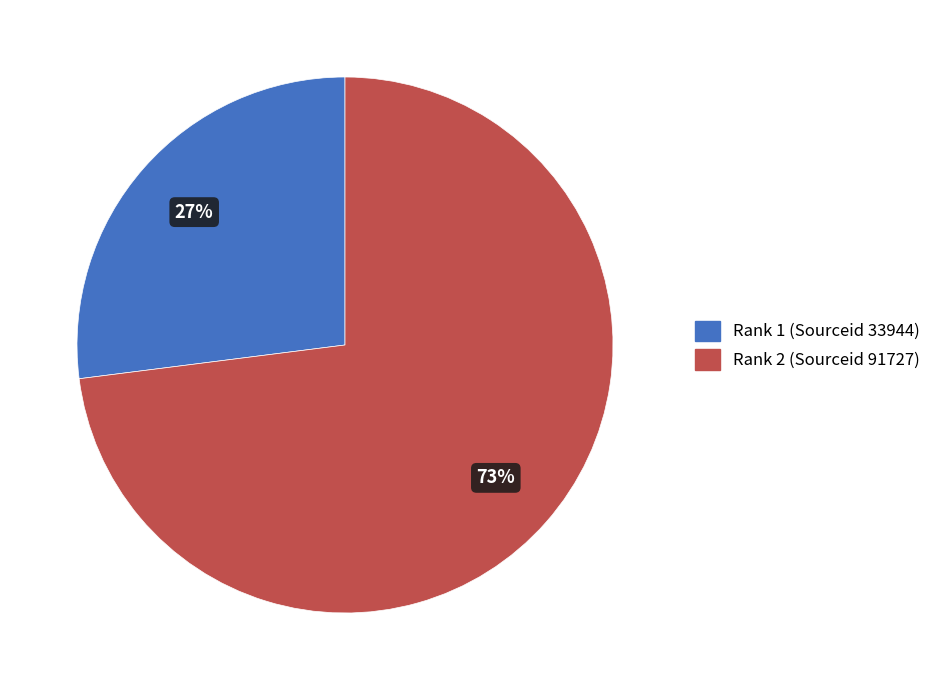

What is the largest slice in the pie chart?

Rank 2 (Sourceid 91727)